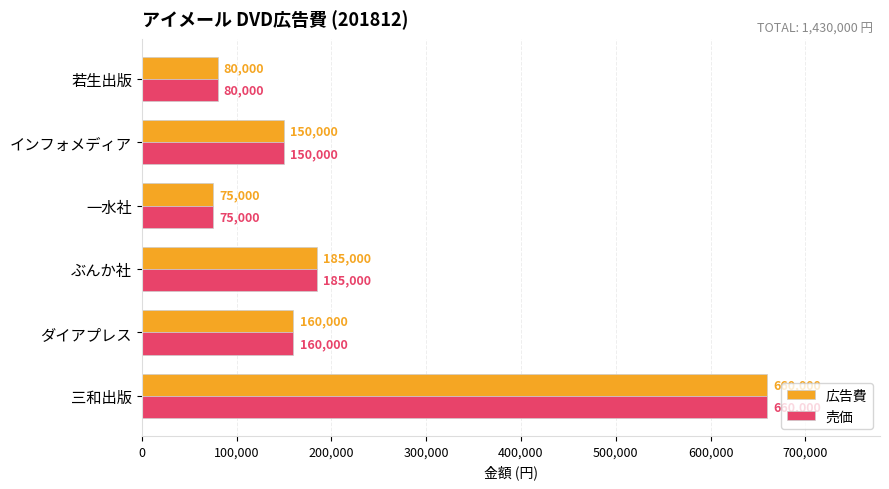

The value of 売価 at ダイアプレス is 160000. True or false?

True